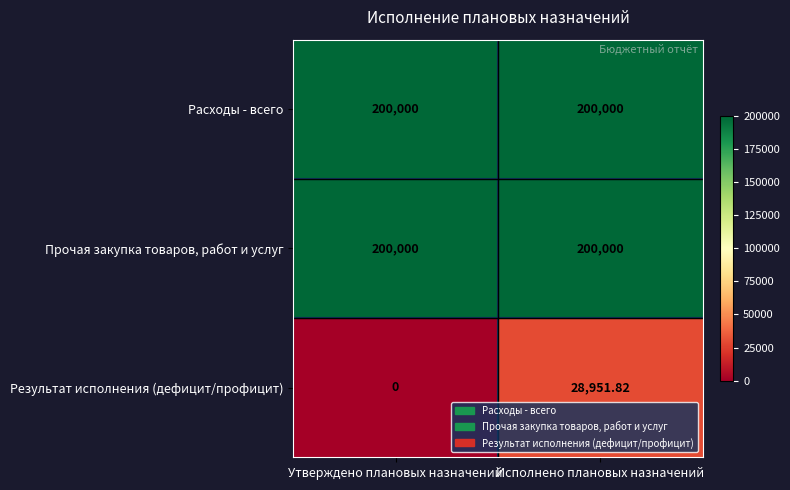

At which category is the sum across all series the highest?

Исполнено плановых назначений